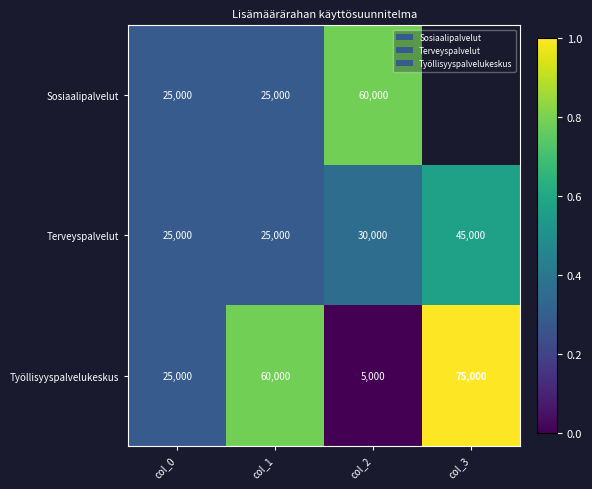

How many data points in Työllisyyspalvelukeskus are less than 60000?

2